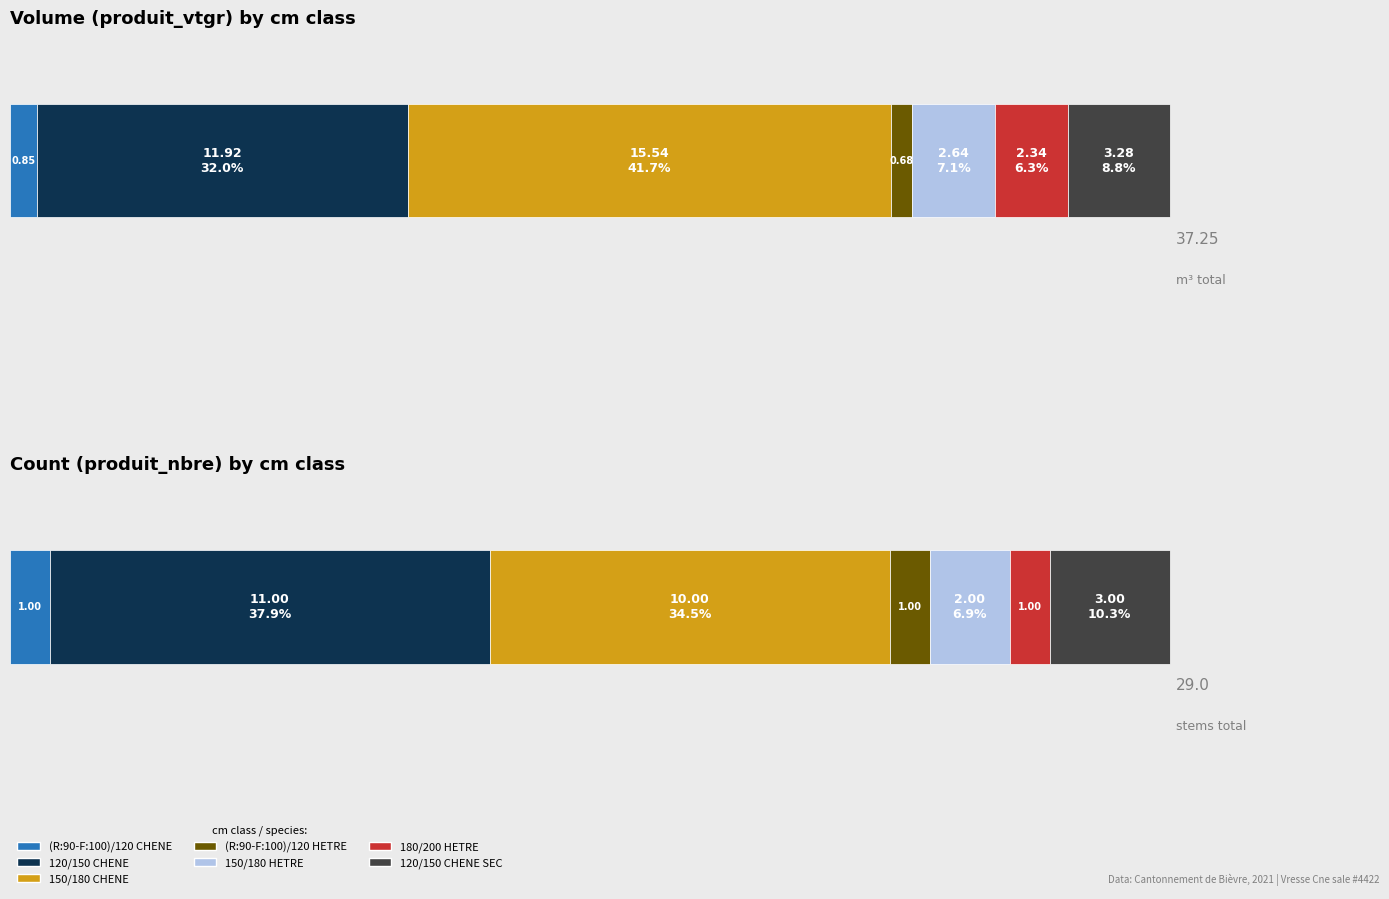

What is the difference between the produit_vtgr values at 120/150 CHENE SEC and 150/180 HETRE?

0.6